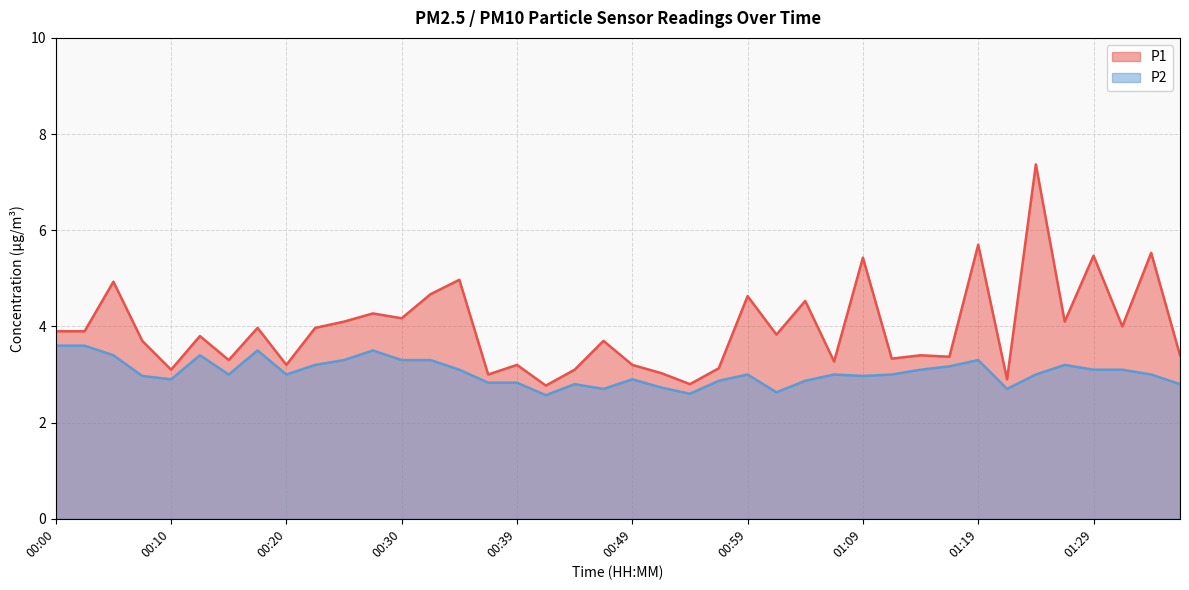

How many interior local peaks does the P2 series have?

9